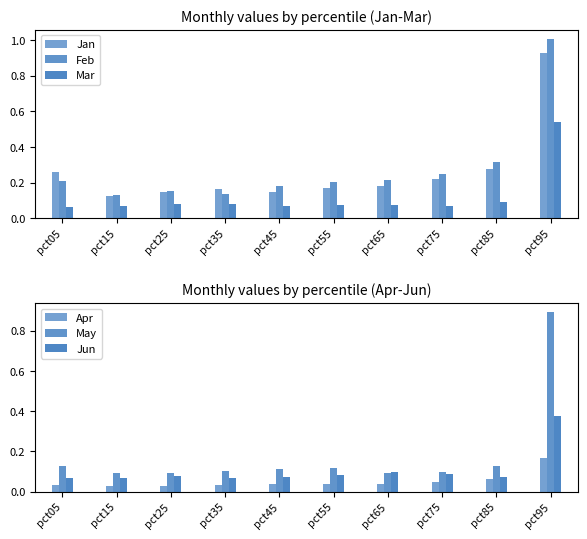

At which category is the sum across all series the highest?

pct95